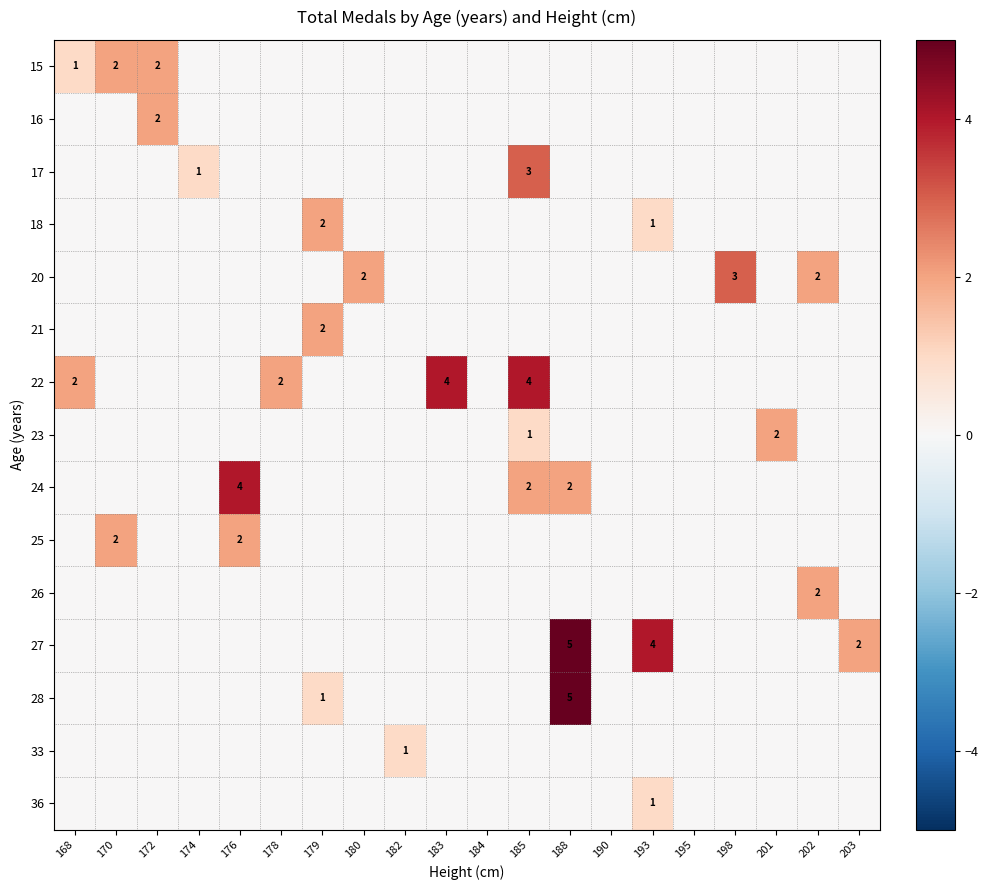

Which series has the widest spread of values?

27